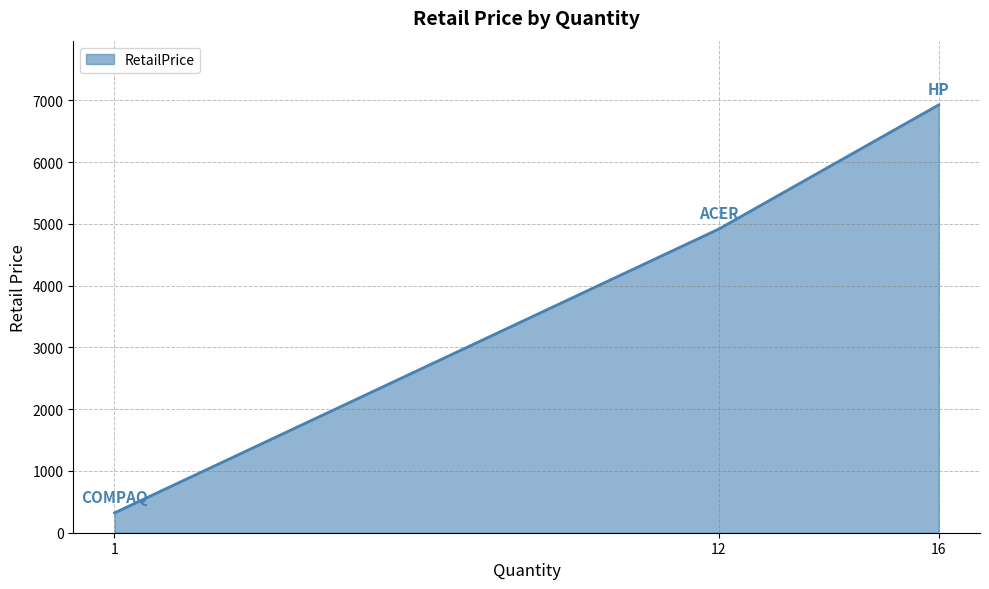

Rank the categories by value from lowest to highest.

1, 12, 16